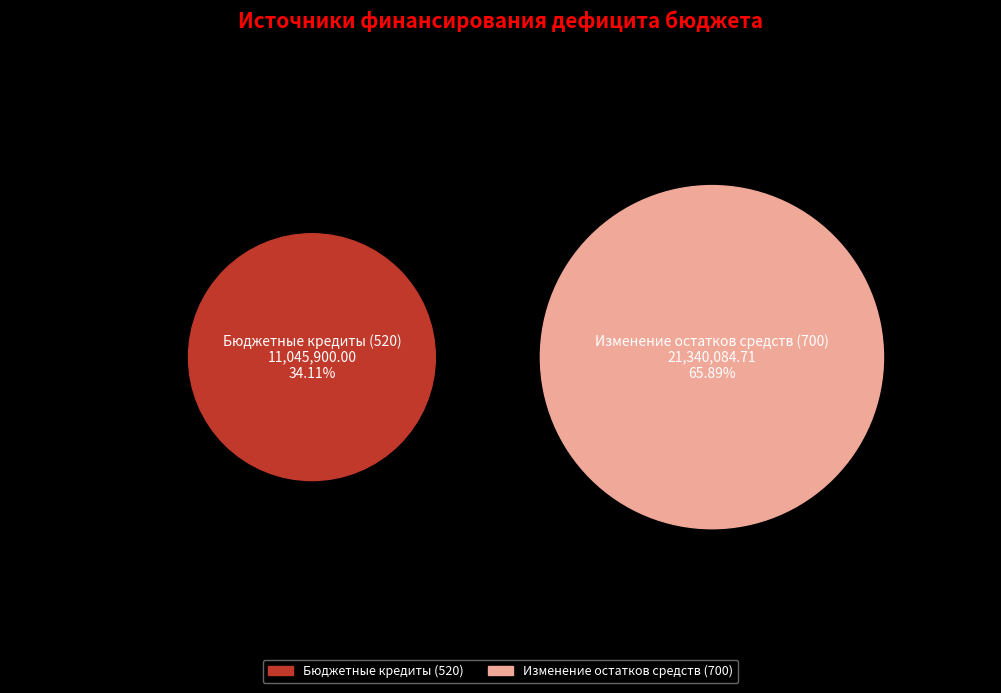

To the nearest percent, what is the difference between the largest and smallest slice percentages?

32%